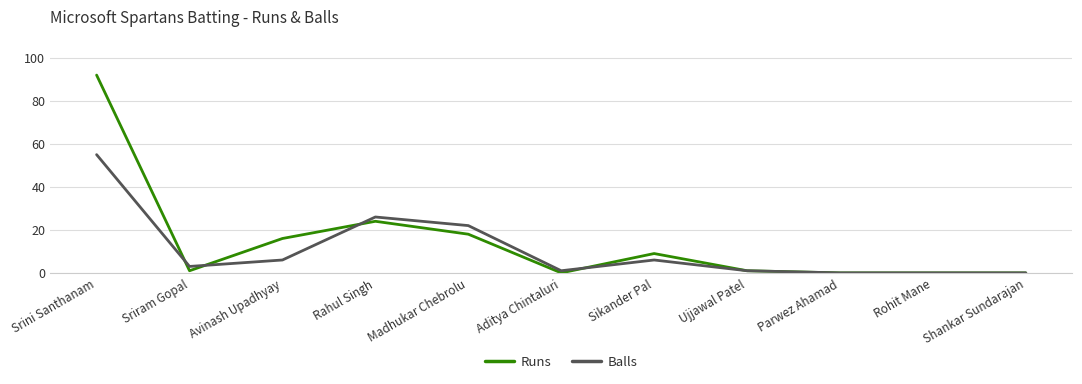

Which series has the widest spread of values?

Runs